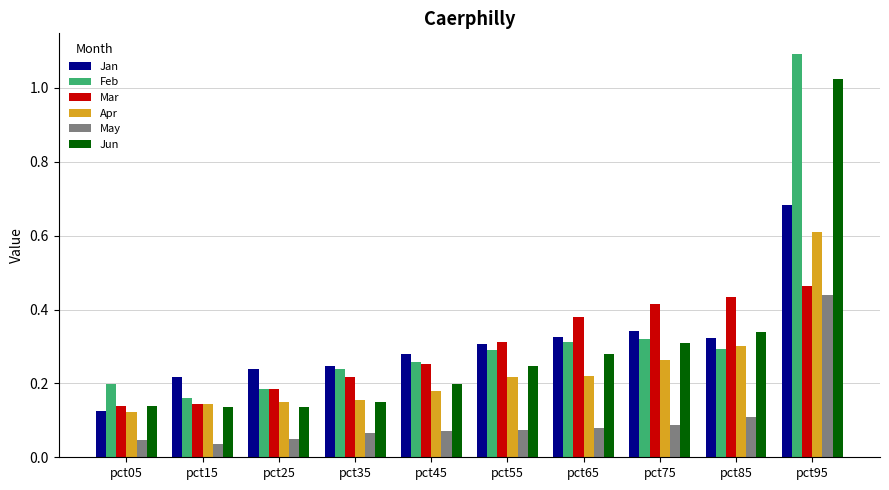

Which category has the highest value in the Jun series?

pct95